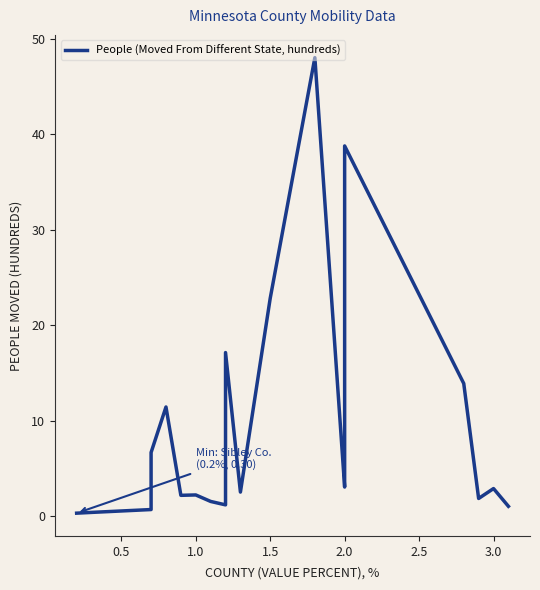

Is this an area chart (filled region under the line)?

No